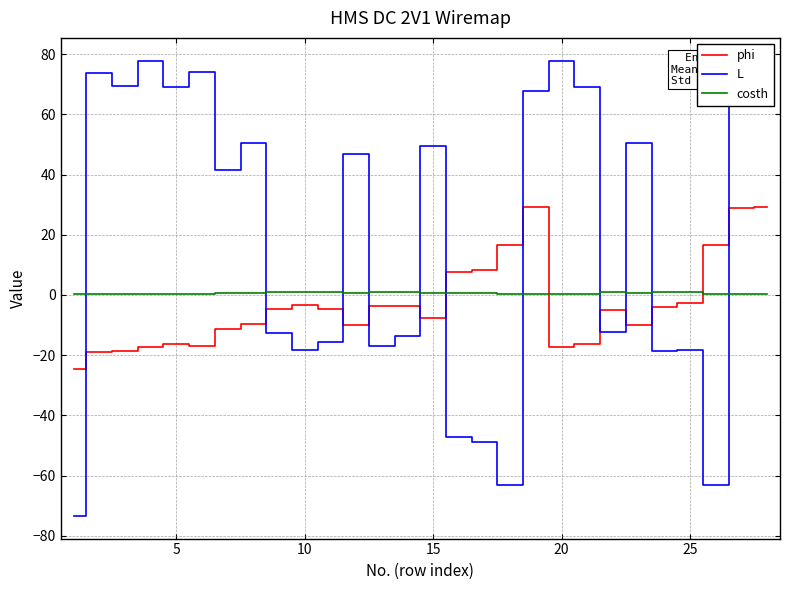

What is the maximum value for L?

77.9